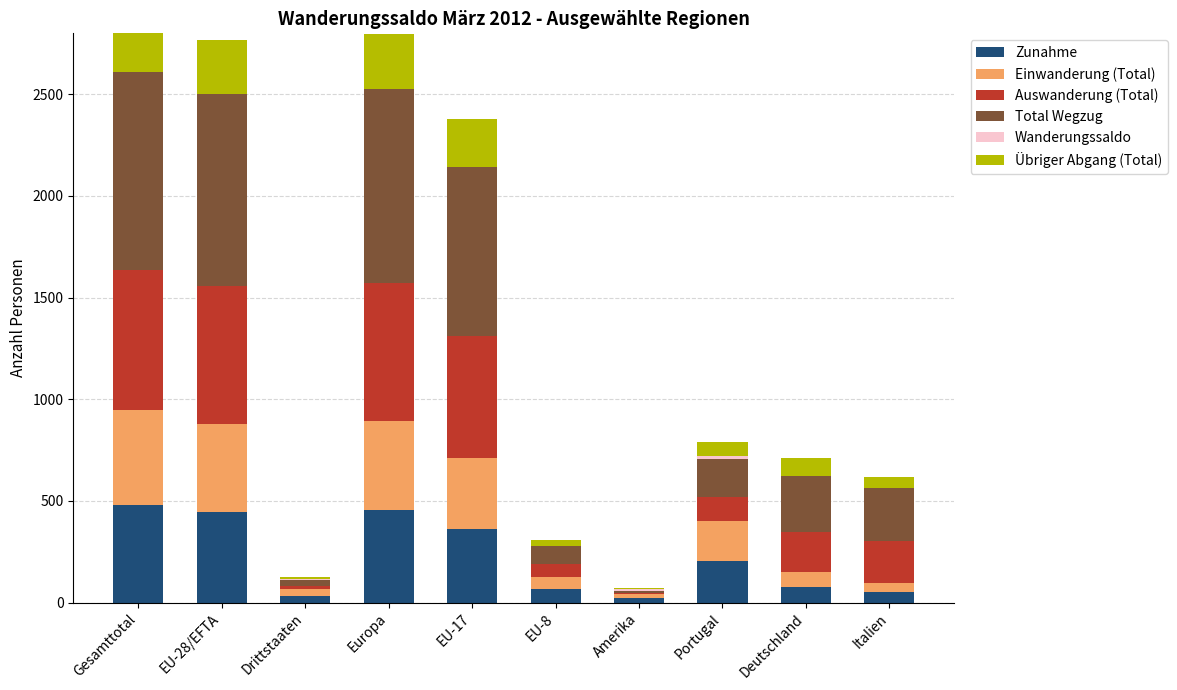

At which category is the sum across all series the highest?

Gesamttotal